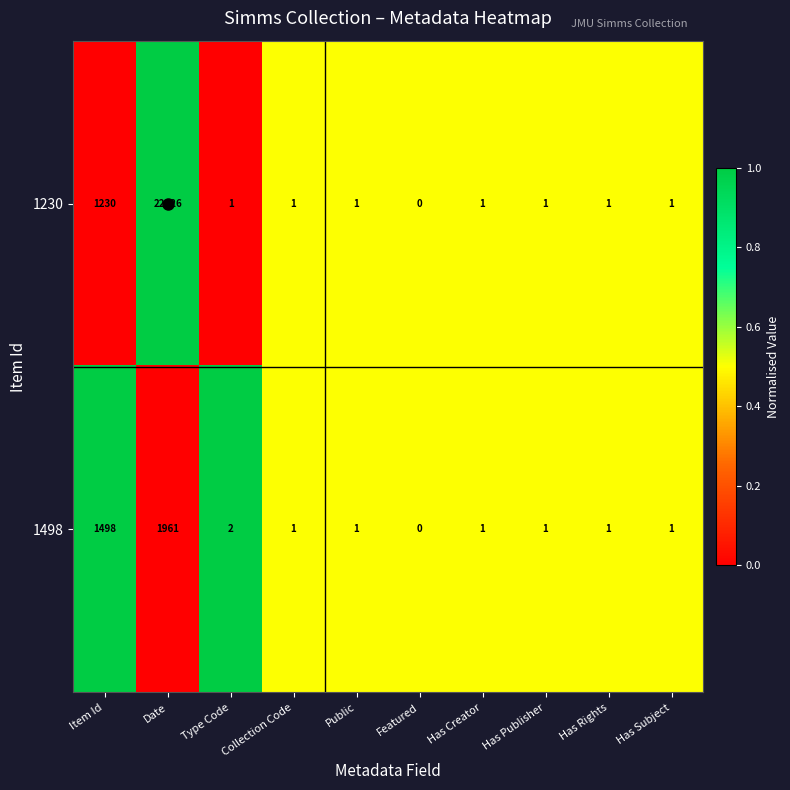

Rank the series by their maximum value, from highest to lowest.

1230, 1498